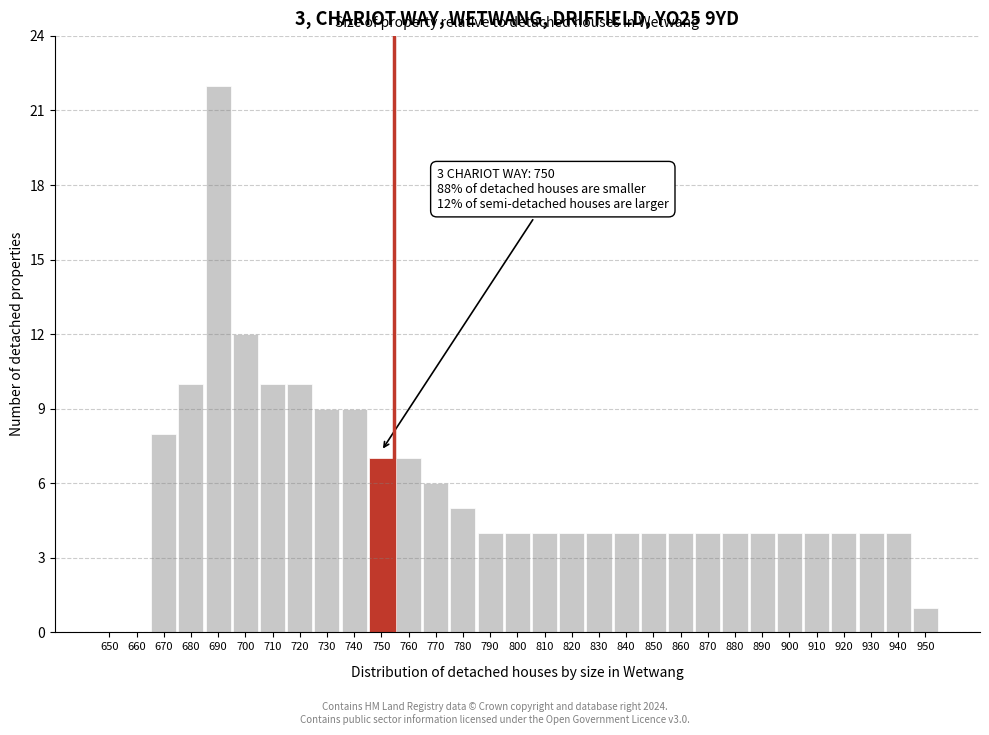

Which category has the highest value across all series?

690